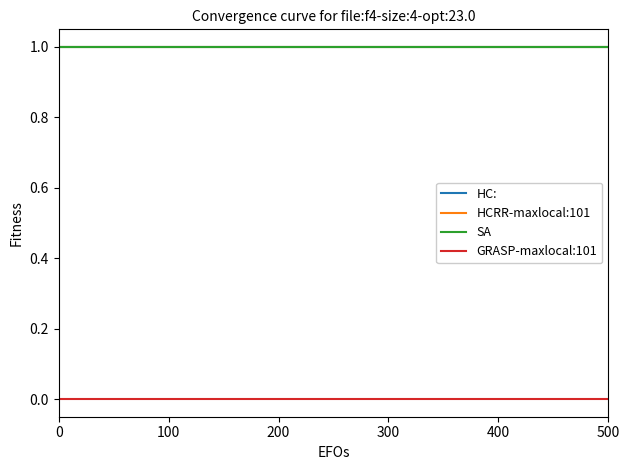

How many lines are shown in the chart?

4